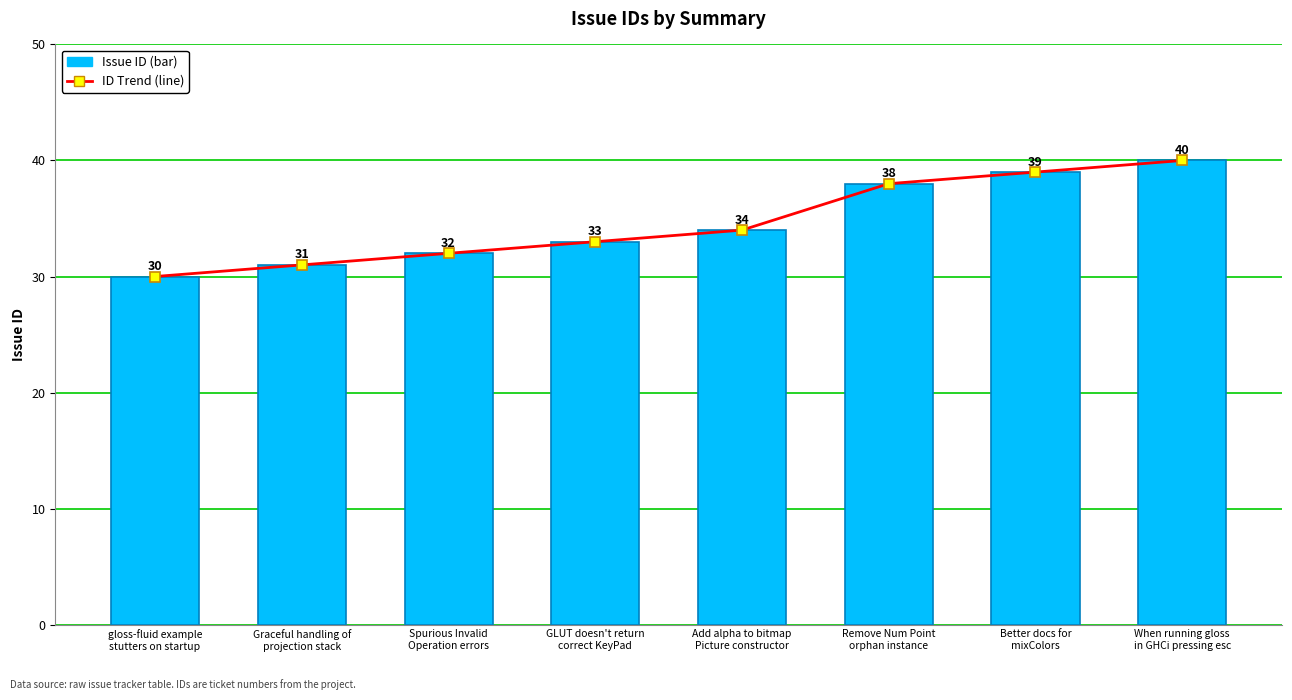

What is the average value of the Issue ID series?

35